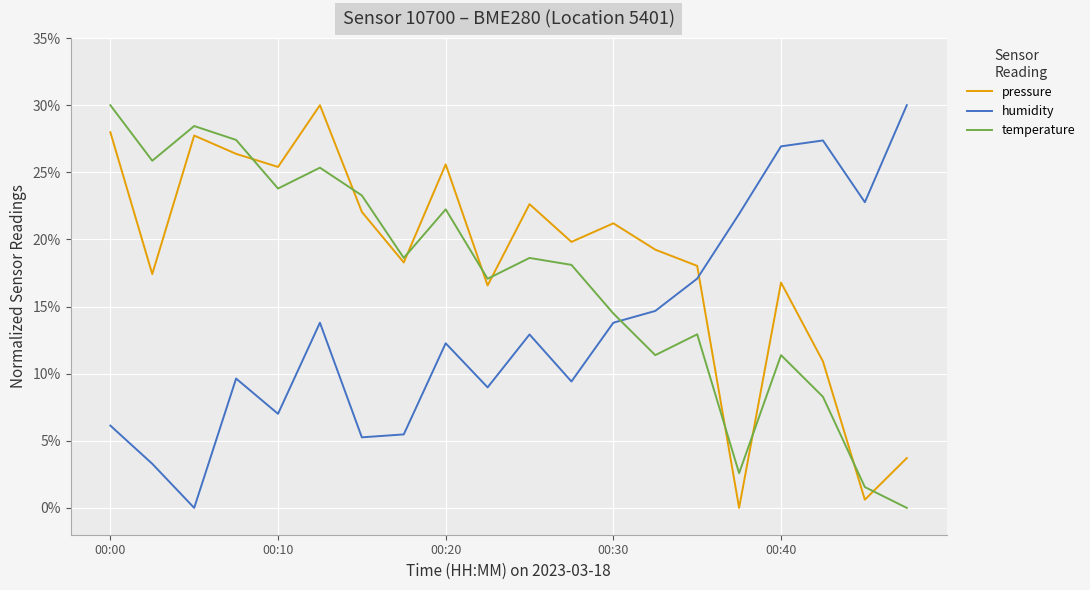

Rank the series by their average value, from highest to lowest.

pressure, temperature, humidity